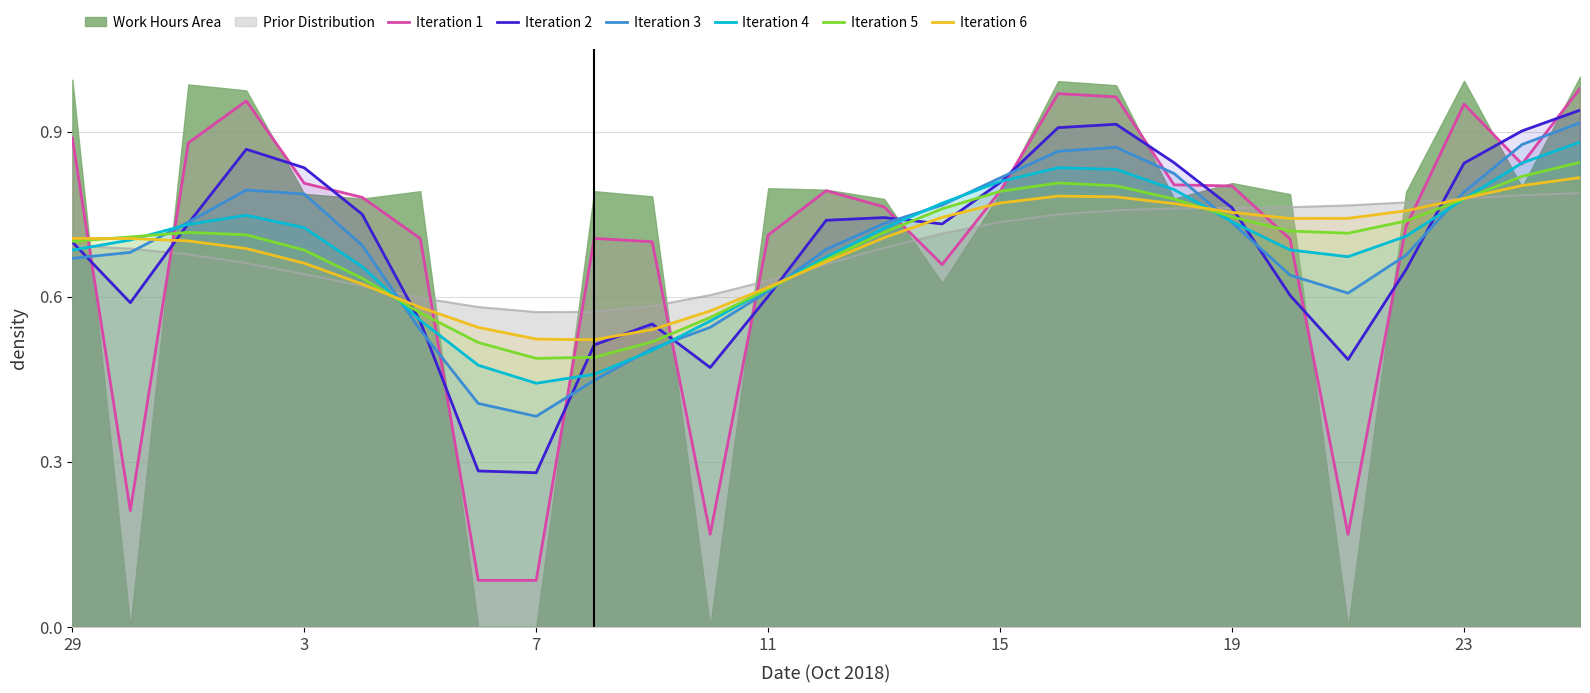

What is the difference between the maximum and minimum values in the Iteration 2 series?

0.7